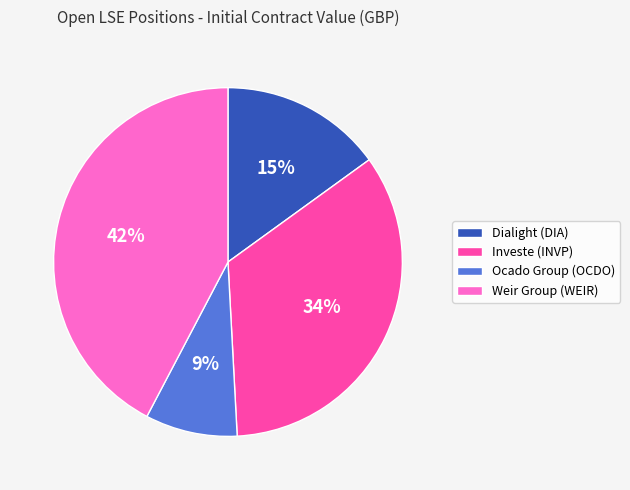

Combined, do Weir Group (WEIR) and Dialight (DIA) account for over 50%?

Yes